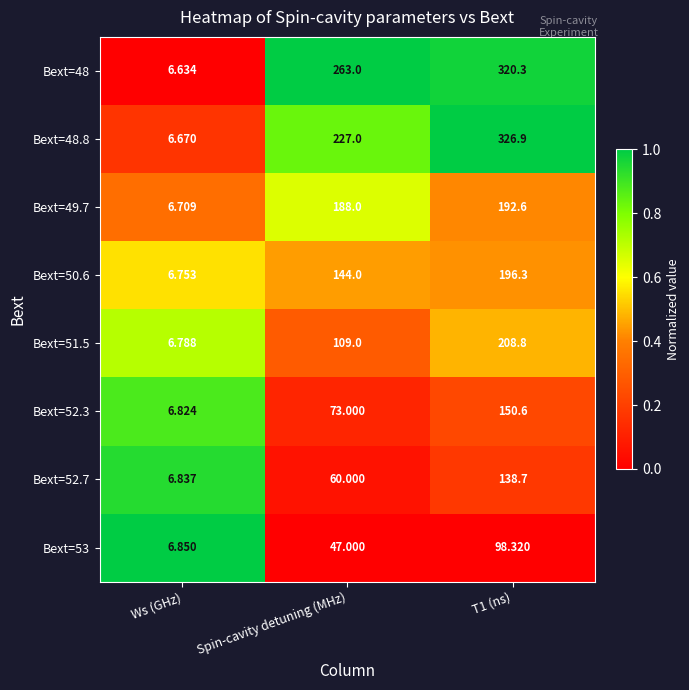

At which label is Bext=48 closest to 163?

Spin-cavity detuning (MHz)